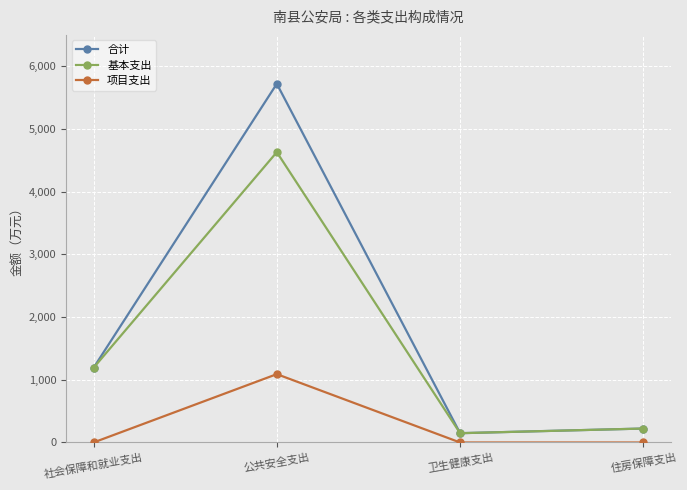

Reading right to left, what are all the values shown in this chart?

合计: 222.5	148.4	5720.2	1190.2
基本支出: 222.5	148.4	4630.2	1190.2
项目支出: 0.0	0.0	1090.0	0.0